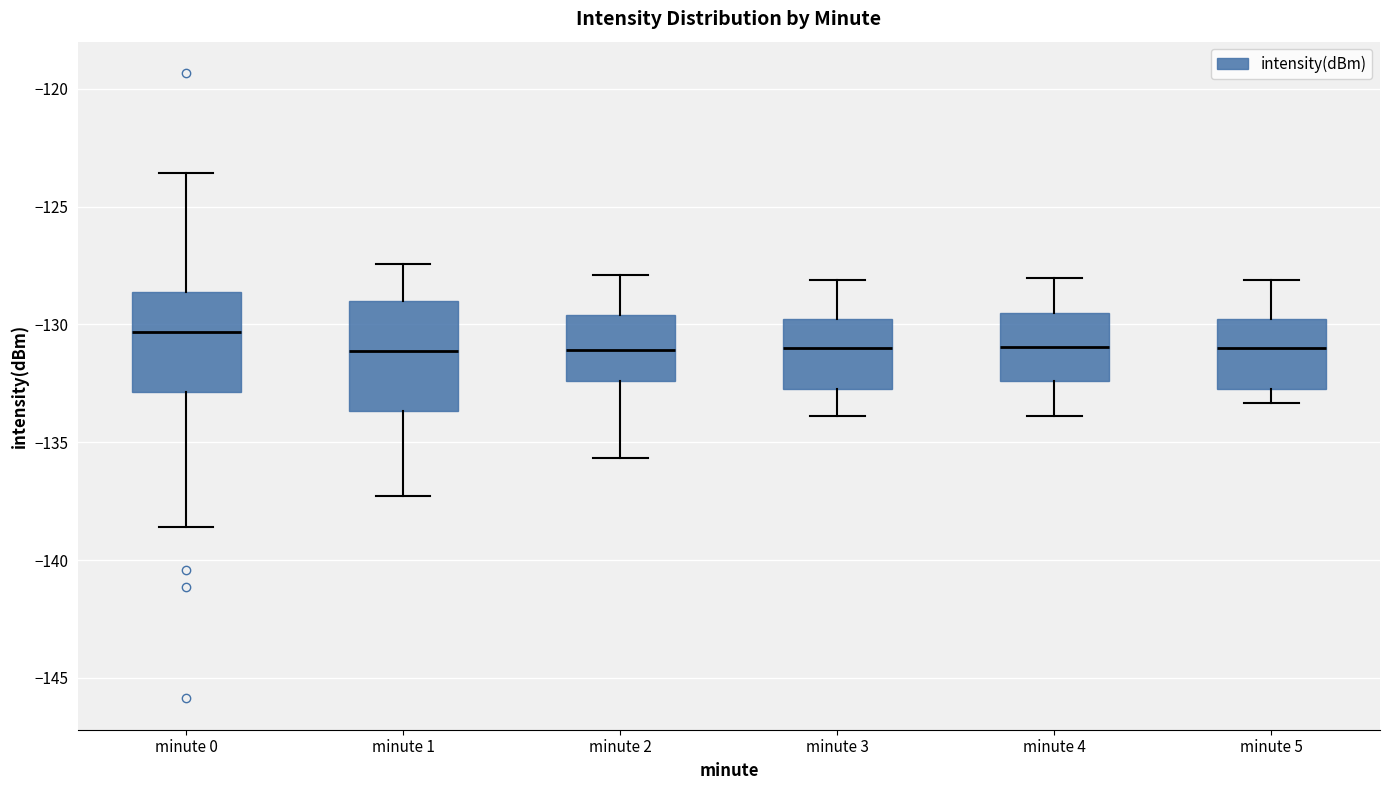

Which box has the highest median line?

minute 0